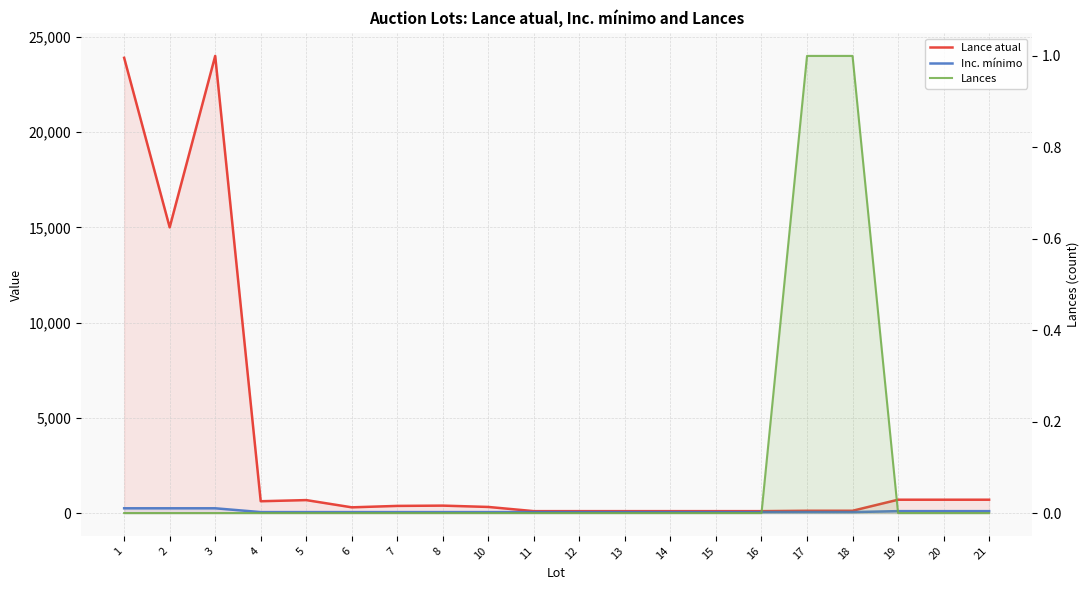

Reading left to right, what are all the values shown in this chart?

Lance atual: 23900	15000	24000	620	680	300	375	390	320	100	100	100	100	100	100	120	120	700	700	700
Inc. mínimo: 250	250	250	50	50	50	50	50	50	50	50	50	50	50	50	50	50	100	100	100
Lances: 0	0	0	0	0	0	0	0	0	0	0	0	0	0	0	1	1	0	0	0